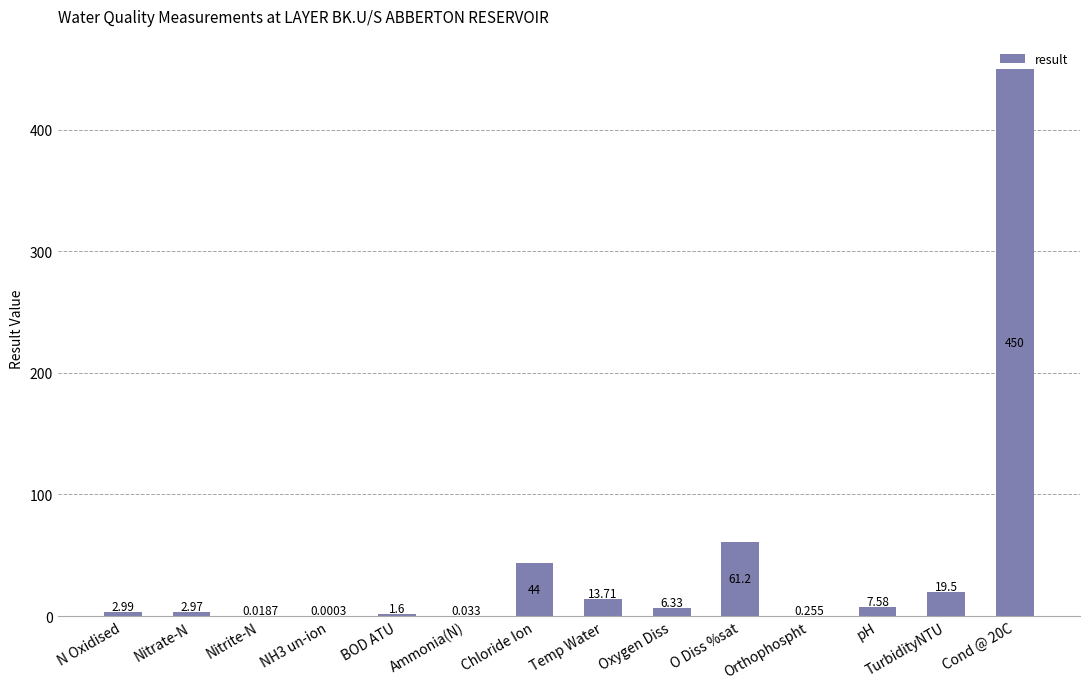

Between N Oxidised and pH, which is larger?

pH